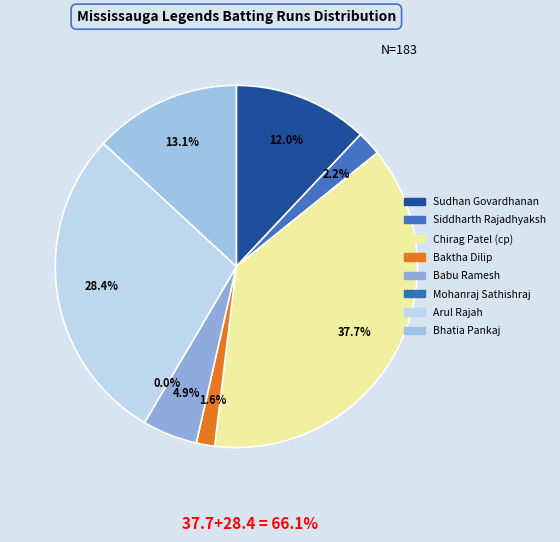

To the nearest percent, what portion does Arul Rajah represent?

28%